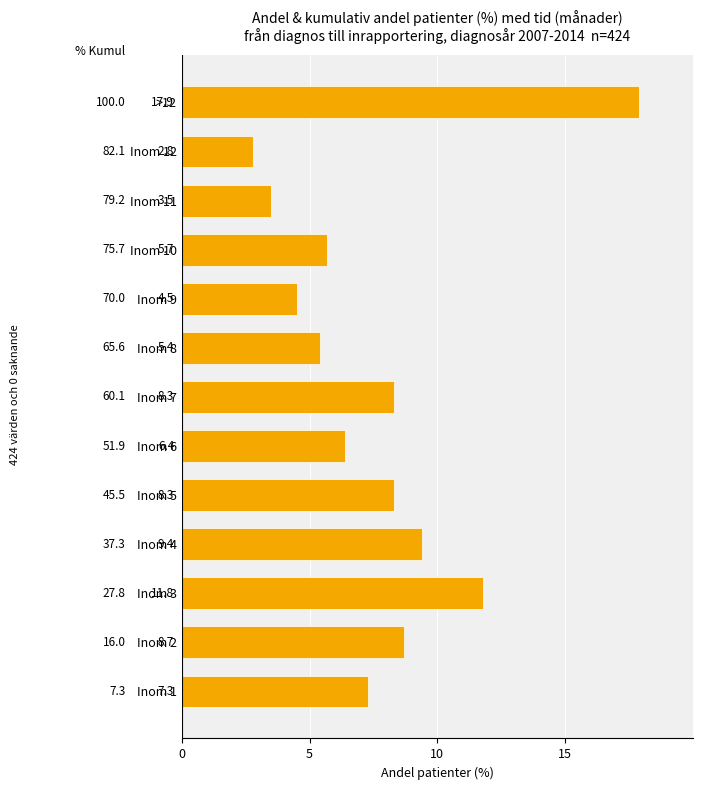

How many bars are there in total?

13